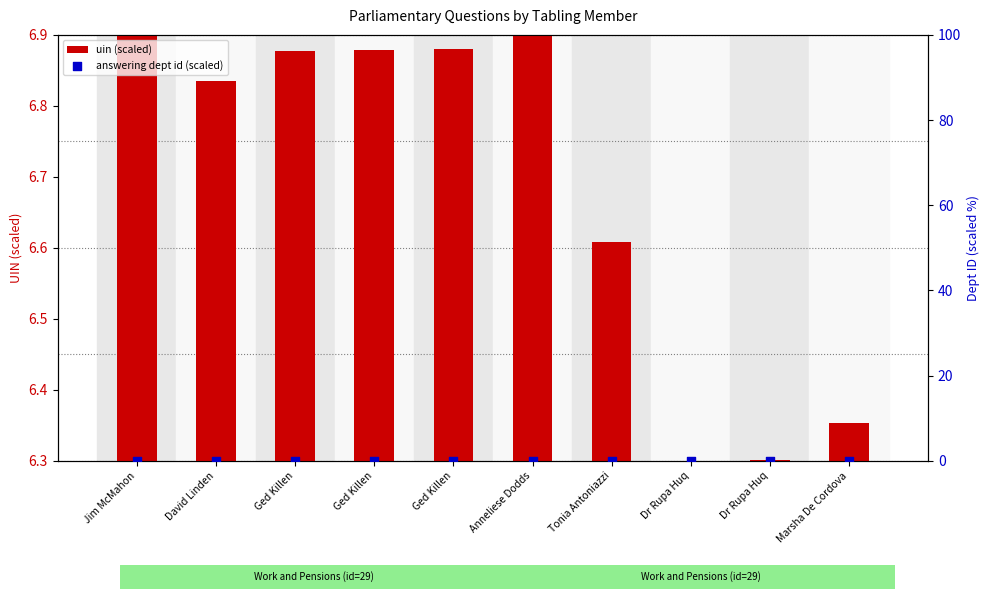

At which category is the sum across all series the highest?

Jim McMahon